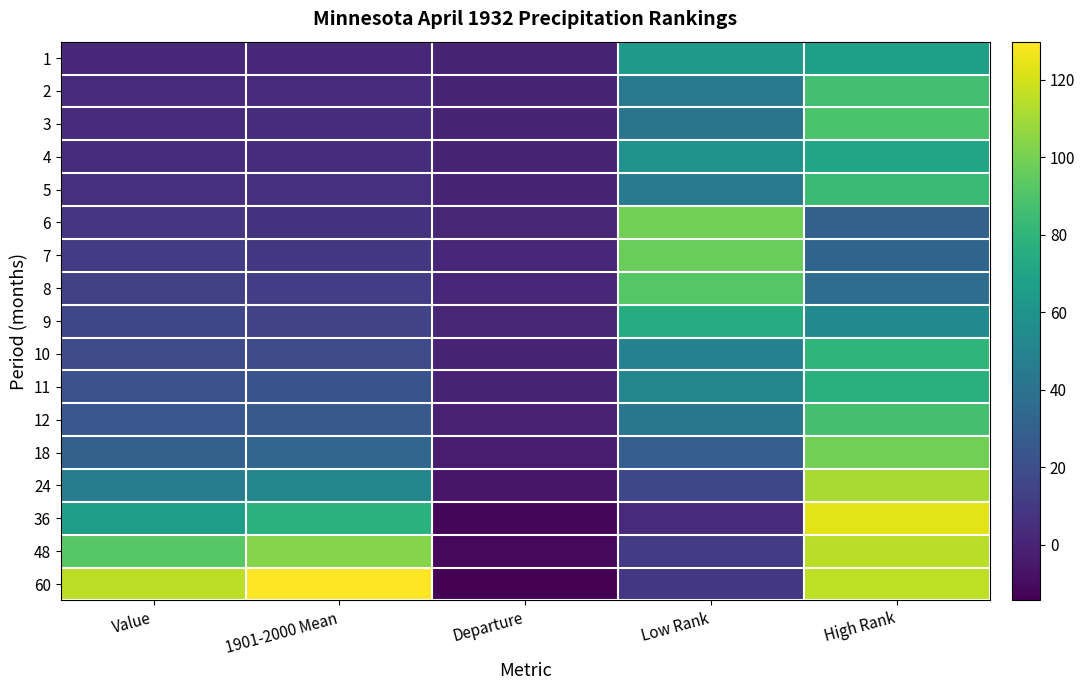

Which has a higher value, Departure or Low Rank?

Low Rank